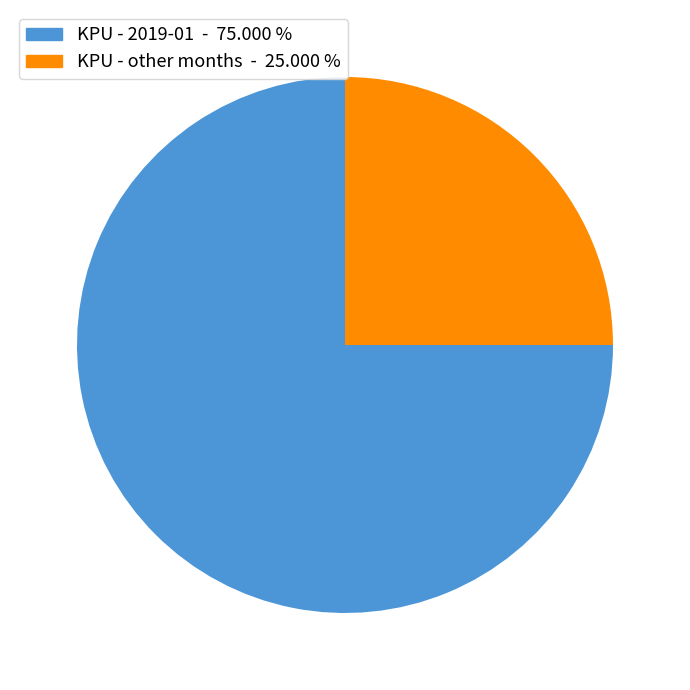

Count the number of slices in the pie.

2